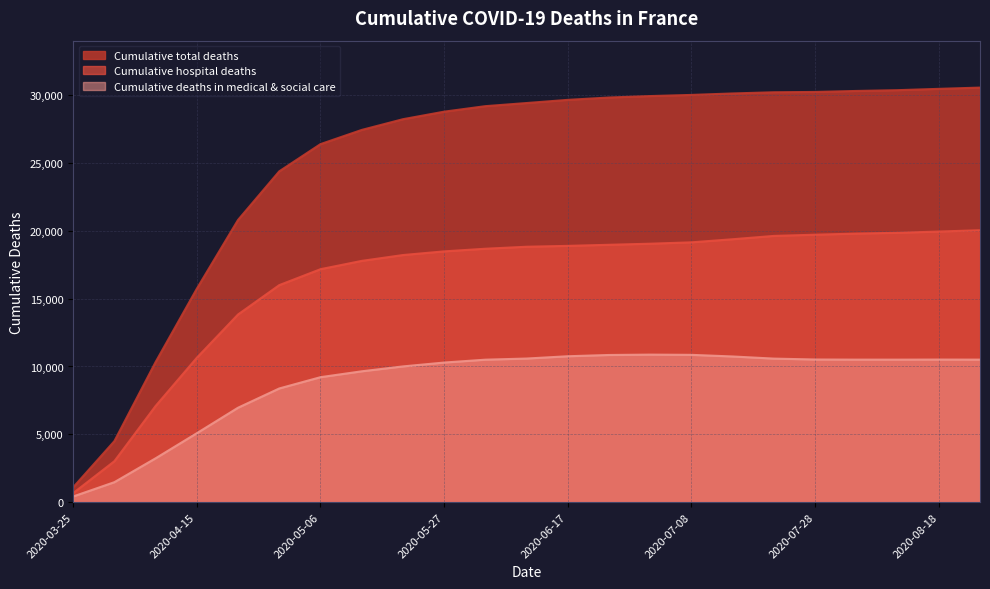

True or false: Cumulative deaths in medical & social care has a value of 4737 at 2020-06-03.

False